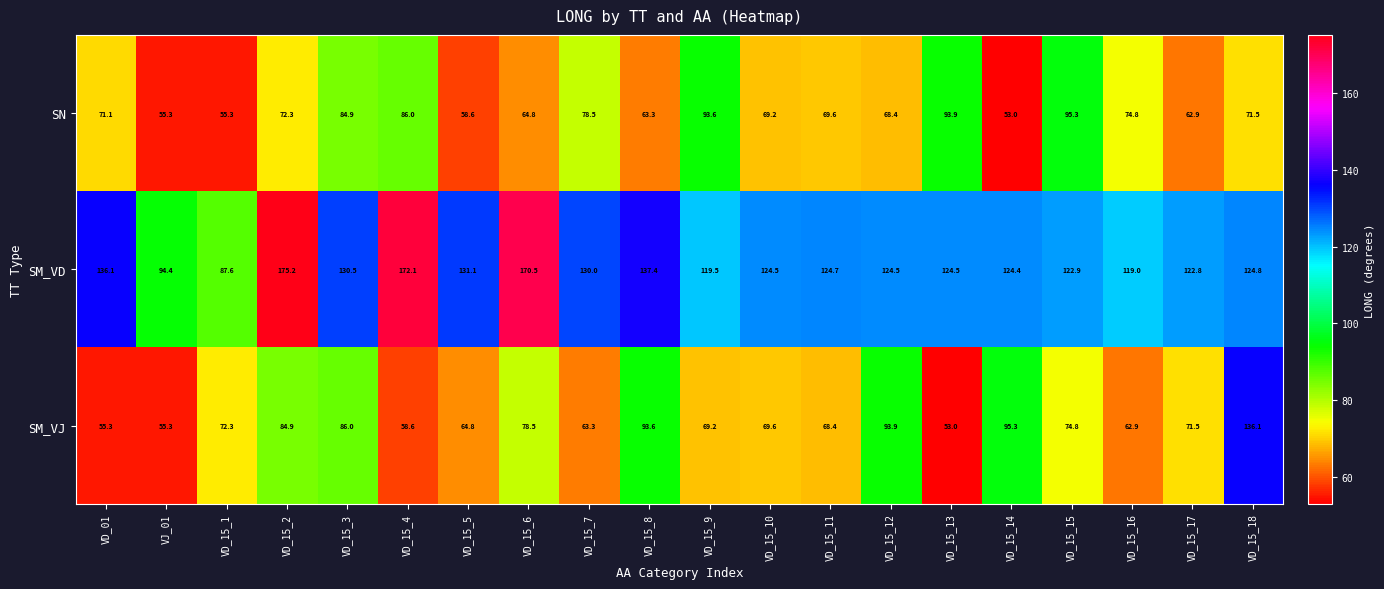

The SM_VD series shows 131.1 at VD_15_5. True or false?

True